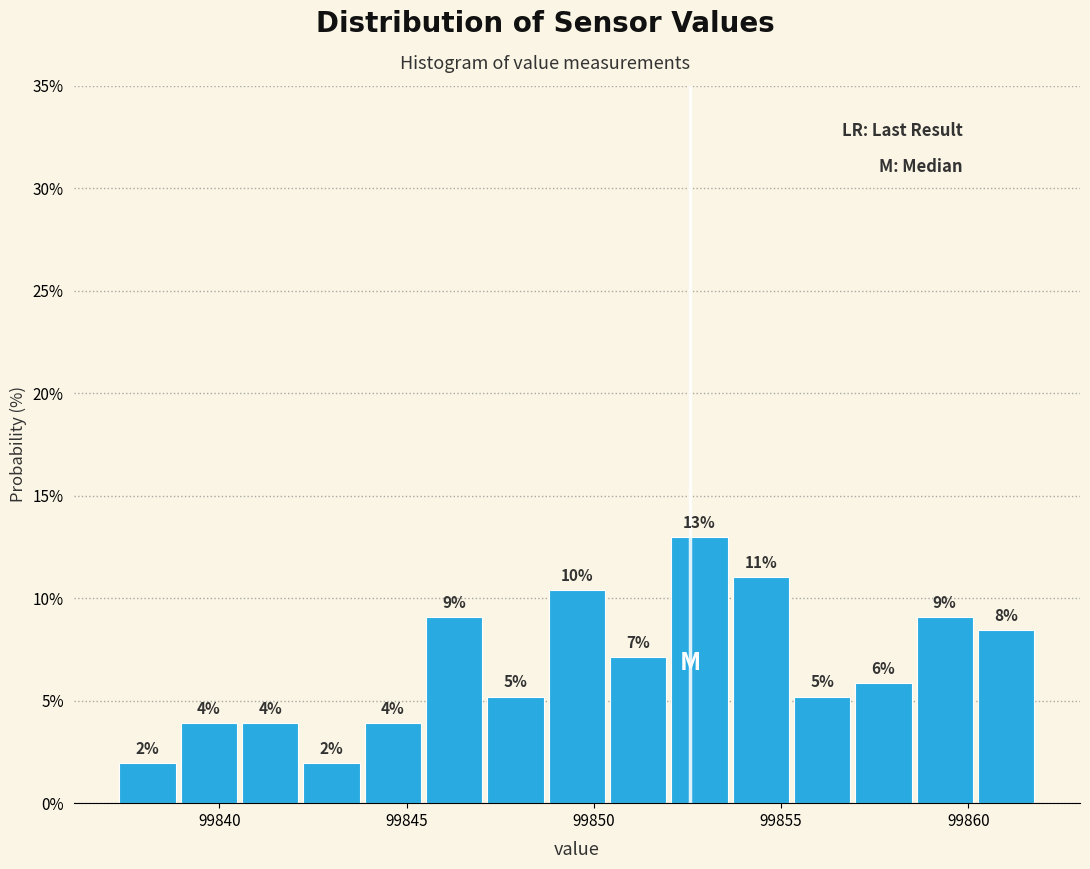

Read against the x-axis, roughly where is the centre of the tallest bar?

99853.0